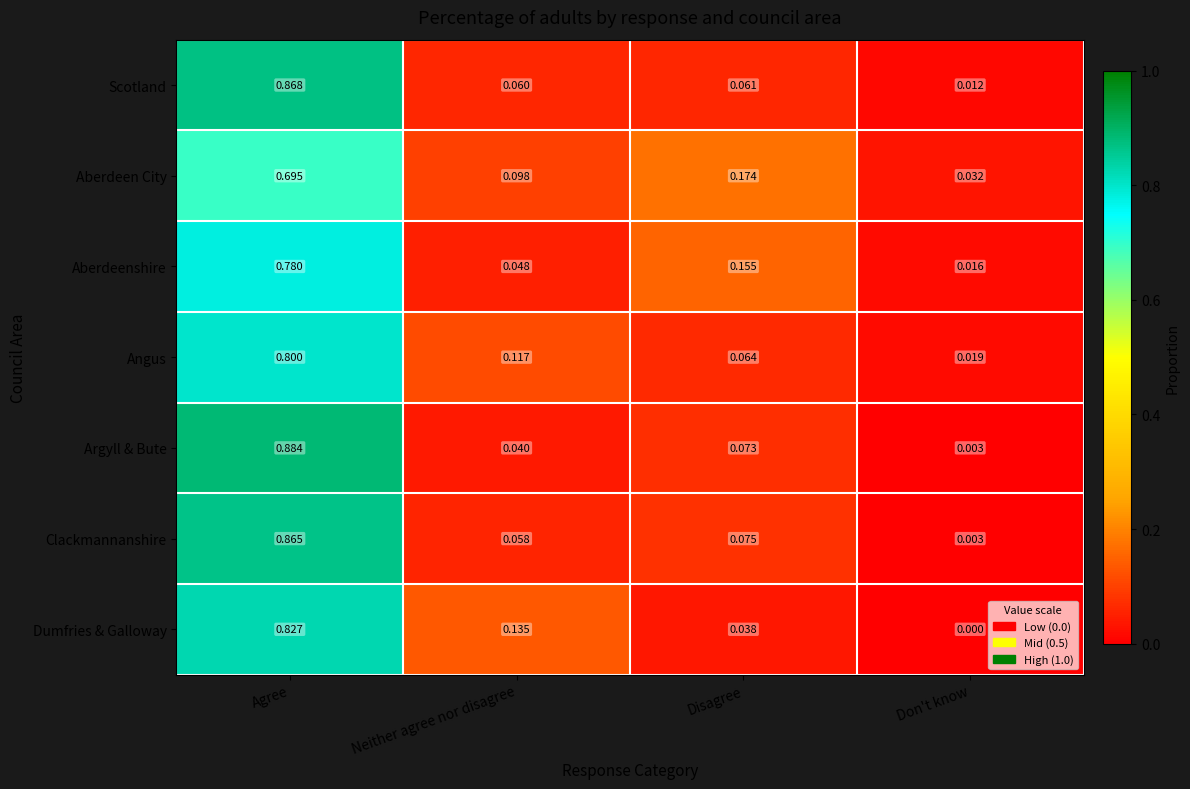

Is the value of Argyll & Bute at Agree greater than the value of Aberdeen City at Neither agree nor disagree?

Yes